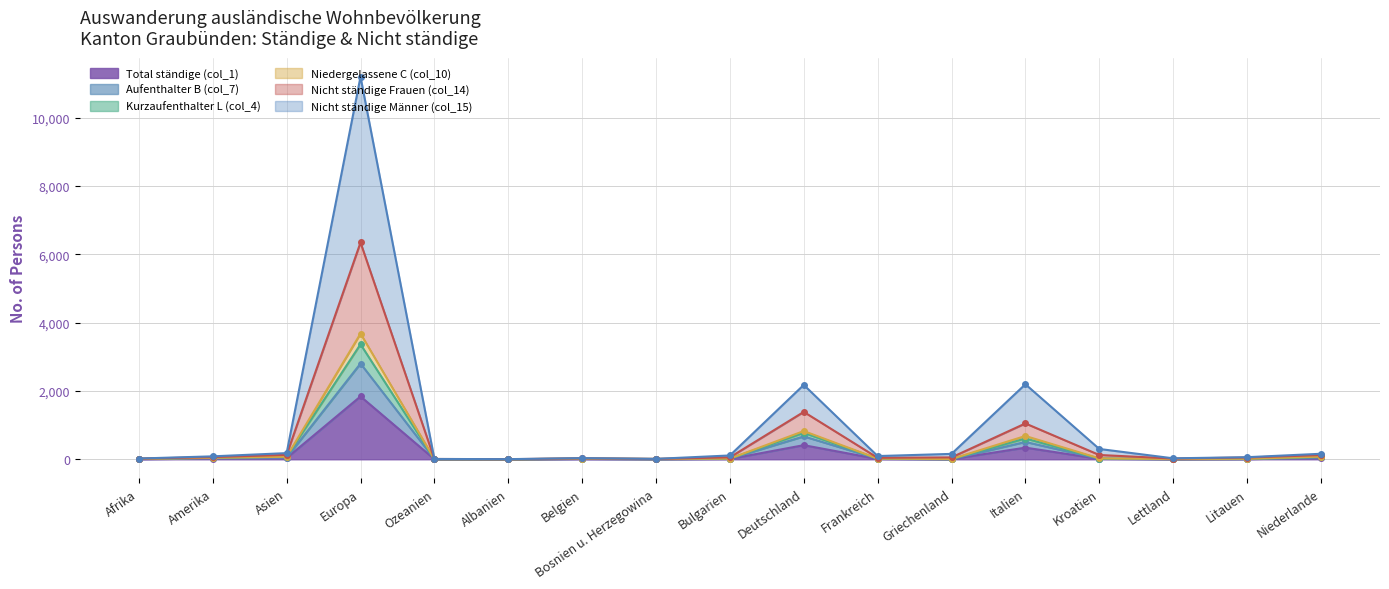

True or false: Total ständige (col_1) has a value of 341 at Italien.

True